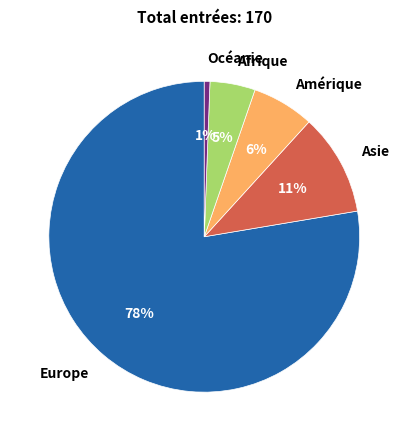

To the nearest percent, what is the average slice percentage?

20%